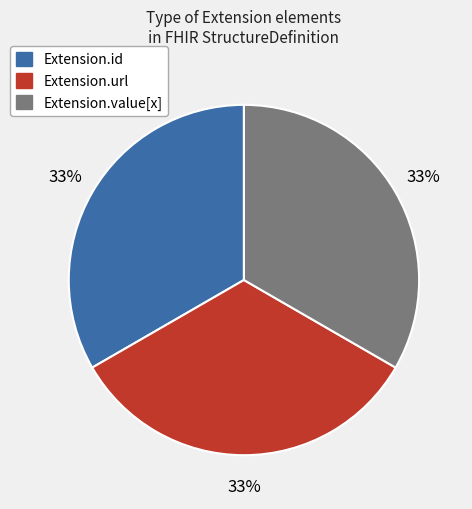

Is there any slice that represents more than half of the pie?

No